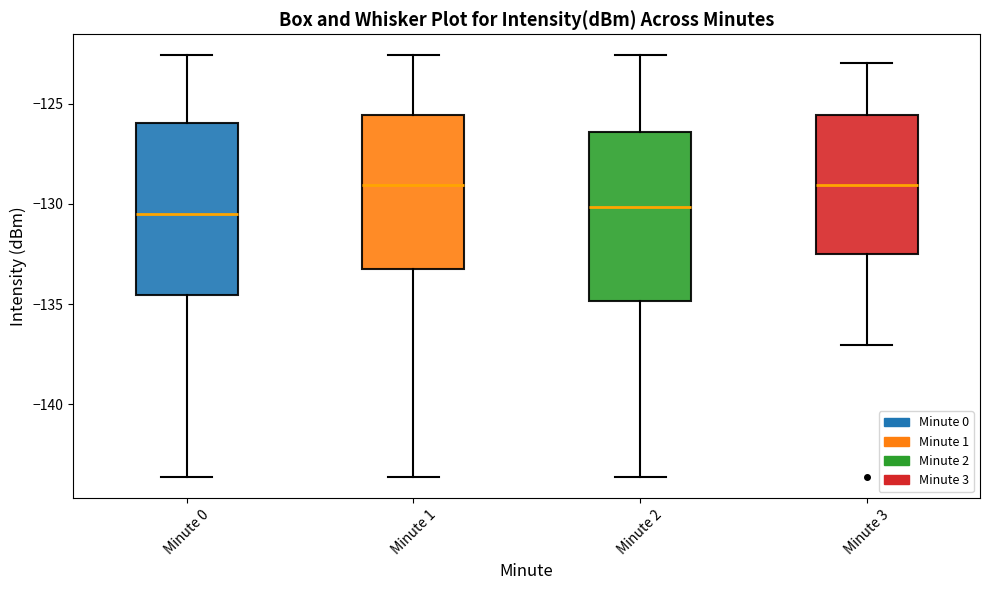

Reading left to right, read every box against the y-axis: the position of its median line, the range the box covers, and the ends of its whiskers. The values are not printed on the chart, so give them approximately, as read against the axis.

Minute 0: median -130.5, box -134.5 to -126.0, whiskers -143.5 to -122.5
Minute 1: median -129.0, box -133.0 to -125.5, whiskers -143.5 to -122.5
Minute 2: median -130.0, box -135.0 to -126.5, whiskers -143.5 to -122.5
Minute 3: median -129.0, box -132.5 to -125.5, whiskers -137.0 to -123.0